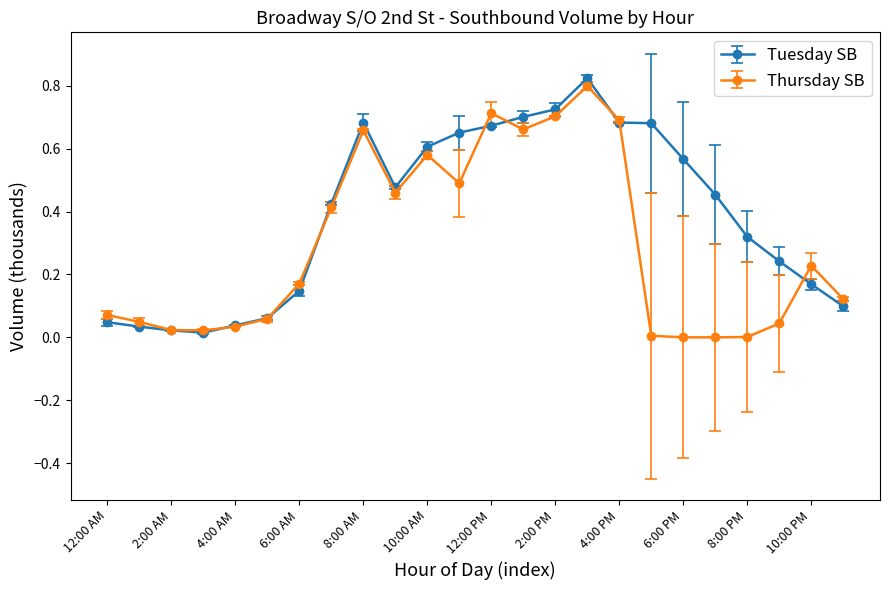

Rank the series by their average value, from lowest to highest.

Thursday SB, Tuesday SB